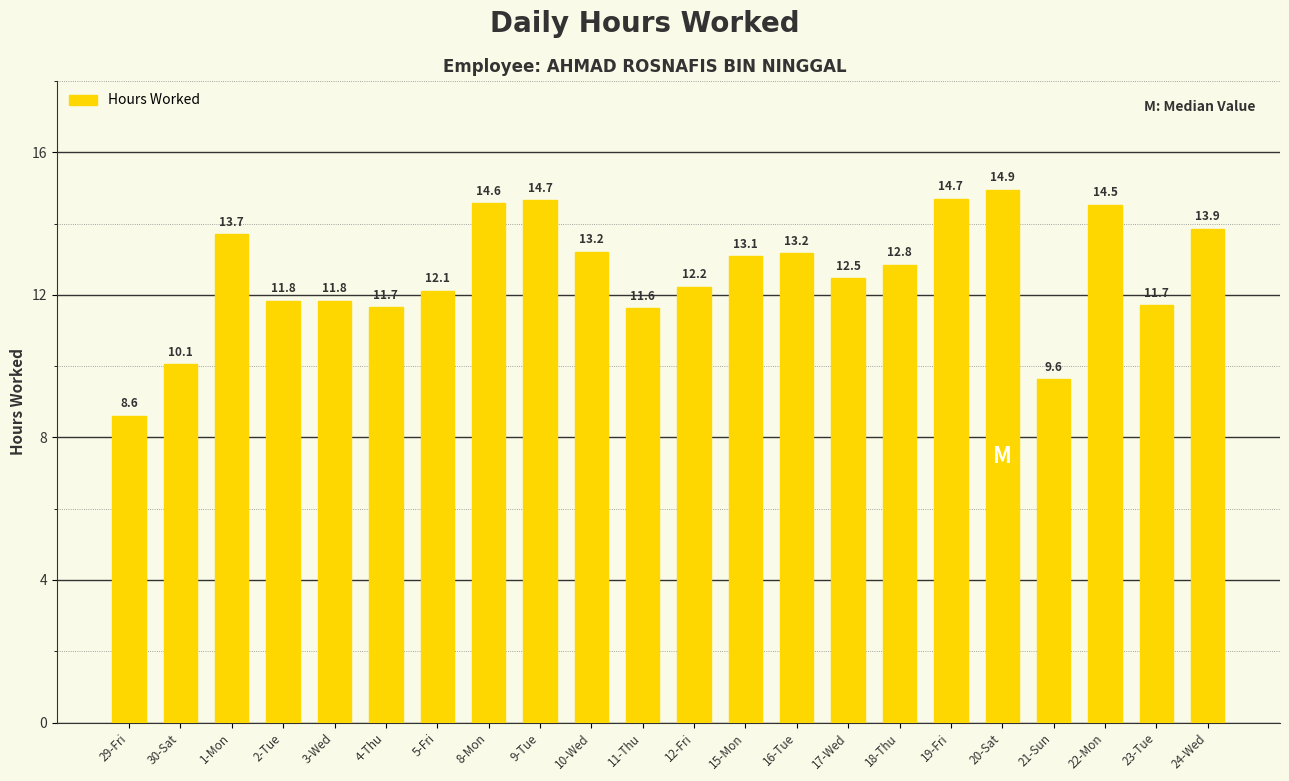

What is the difference between the maximum and minimum values?

6.3